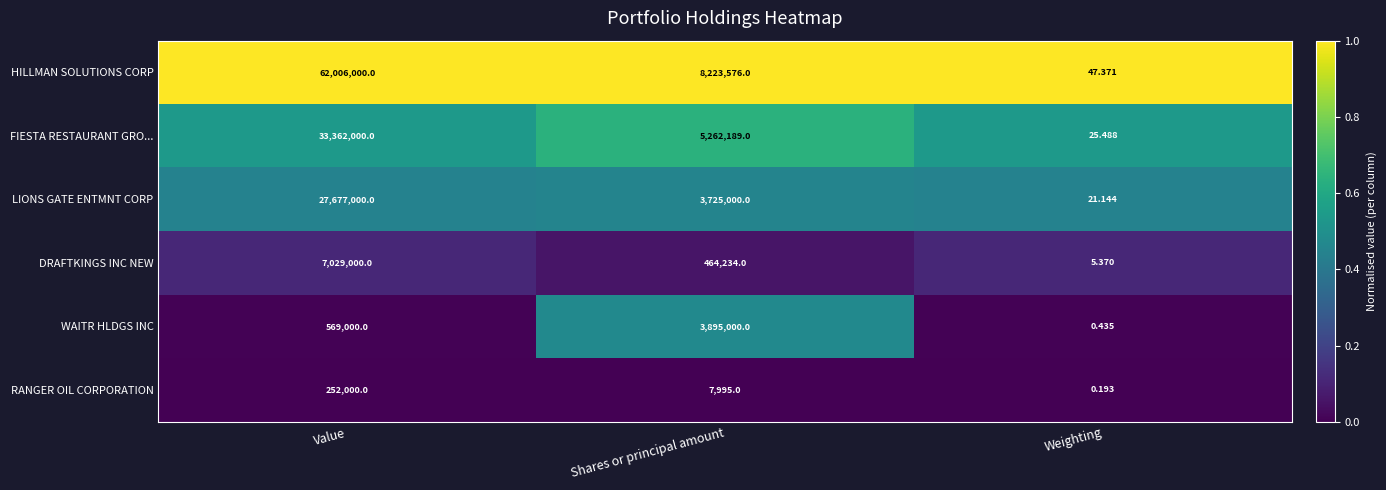

Which category has the highest value across all series?

Value